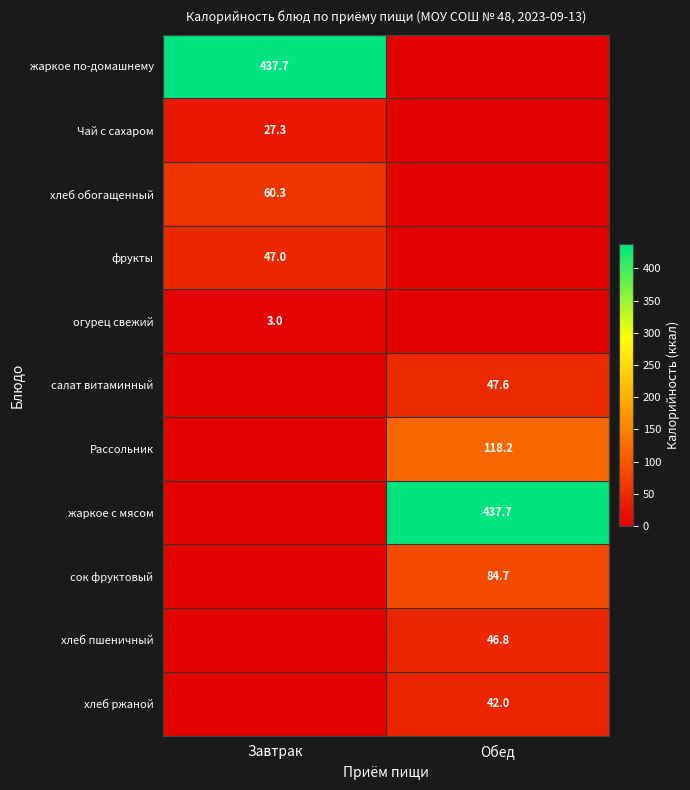

The value of жаркое по-домашнему at Завтрак is 761.0. True or false?

False